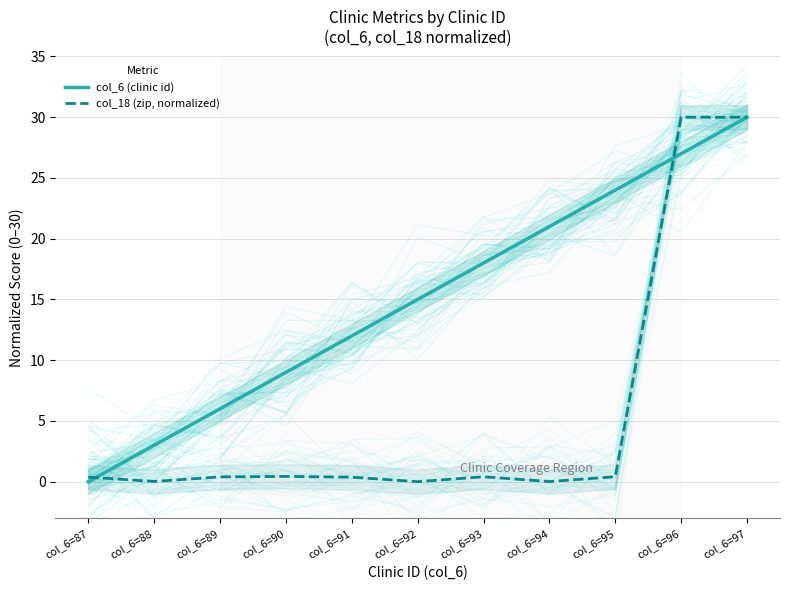

Which has a higher value, col_6=97 or col_6=95?

col_6=97